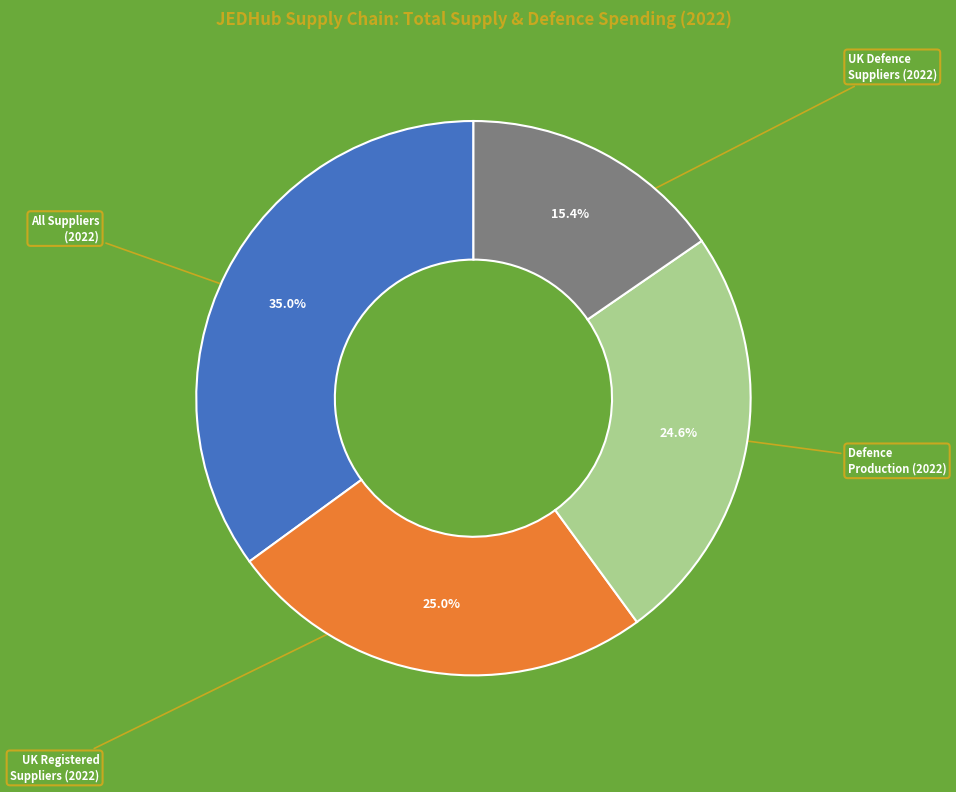

To the nearest percent, what is the average slice percentage?

25%